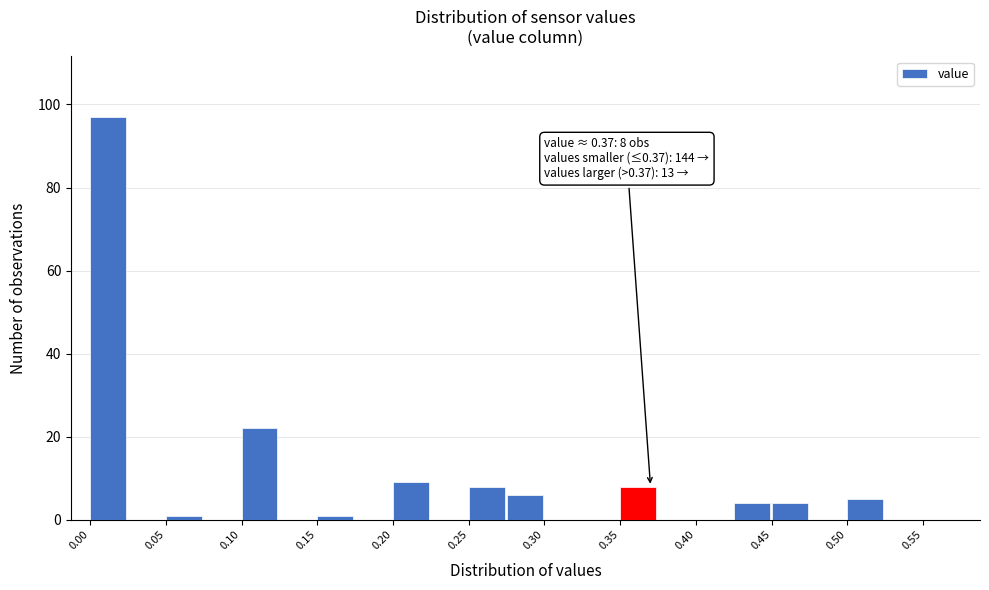

Over which range of the x-axis is the bar tallest?

0.000 to 0.025